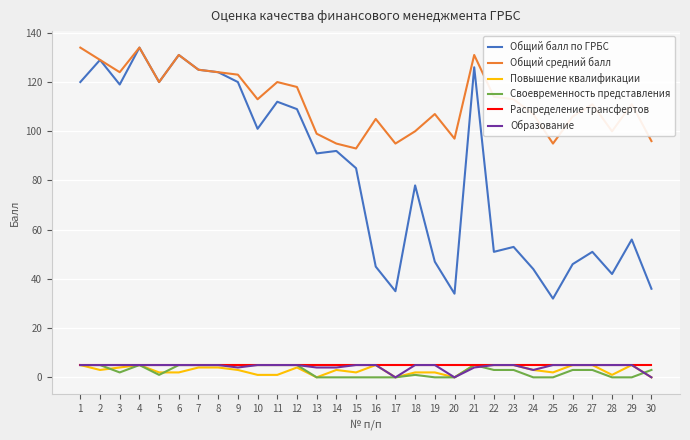

True or false: Образование and Общий средний балл cross at least once.

False